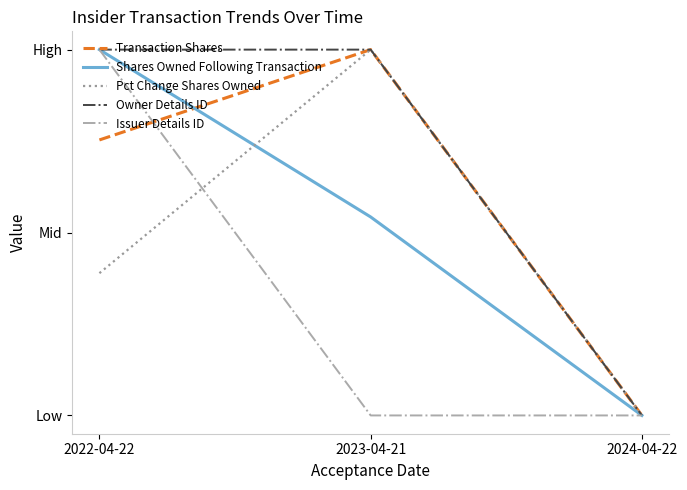

Does the chart display data point markers on the line(s)?

No